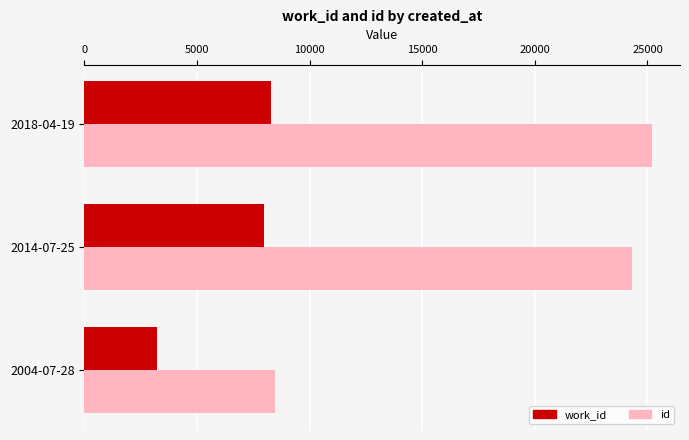

The value of work_id at 2004-07-28 is 3228. True or false?

True